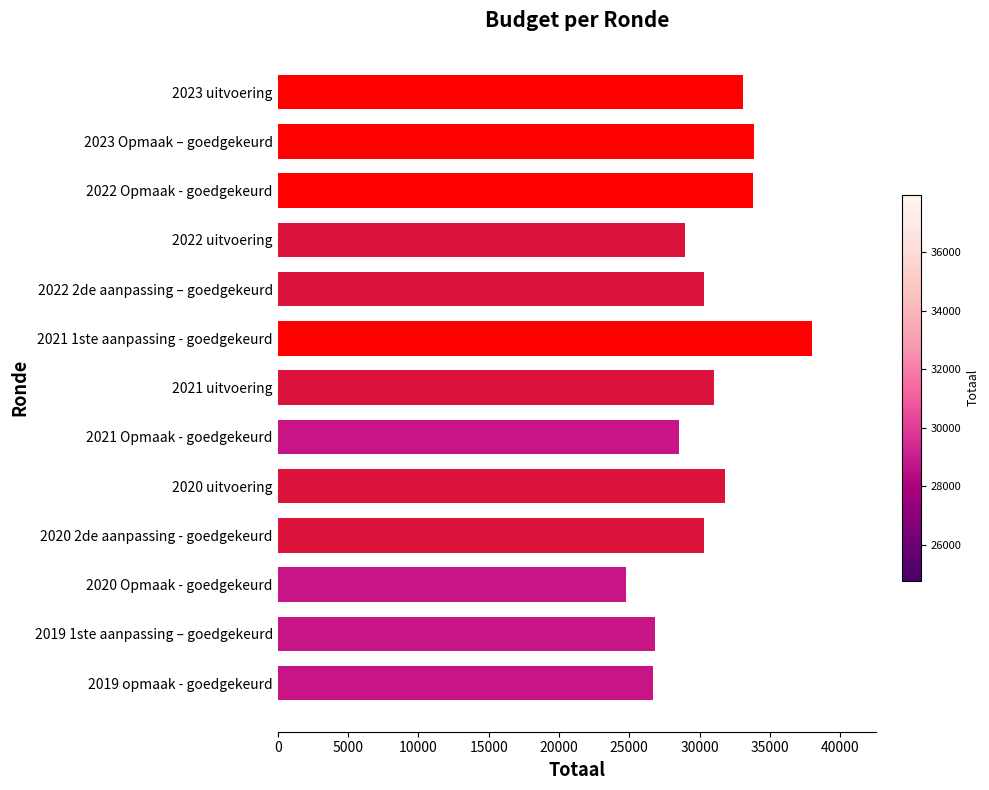

Count the number of data series in this chart.

1